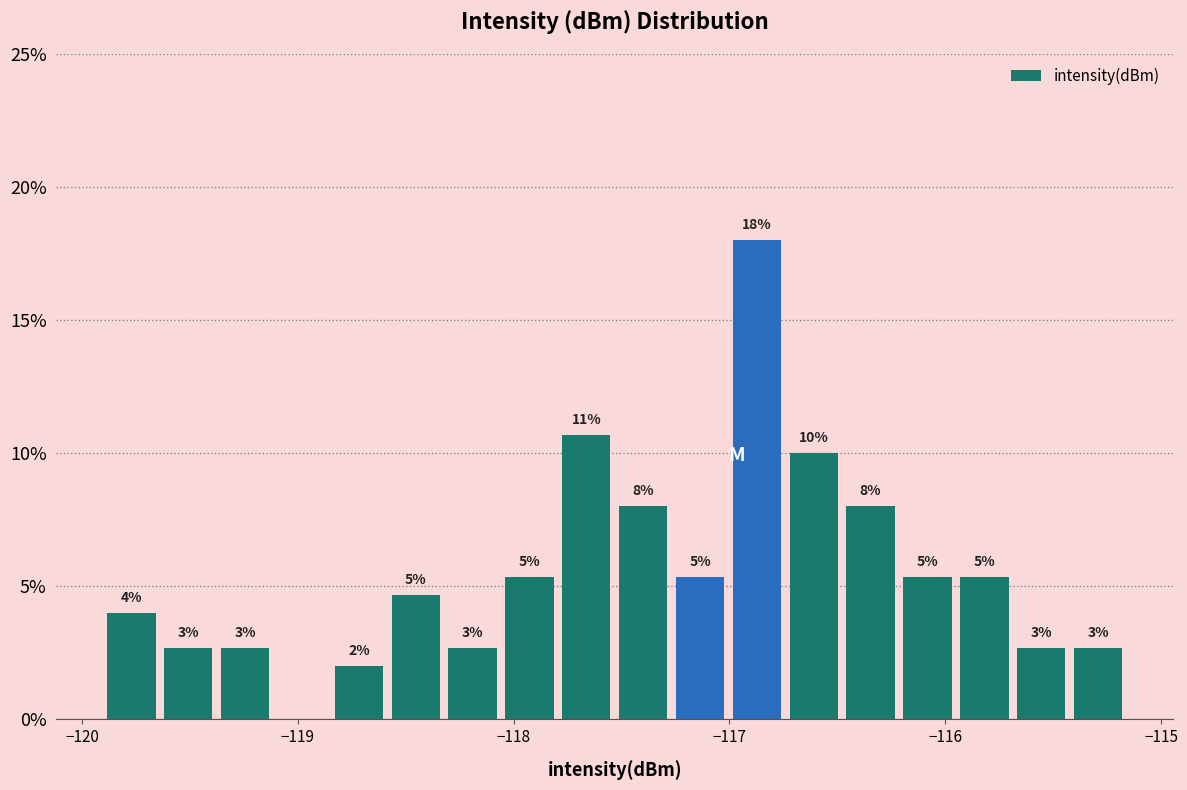

Read against the x-axis, roughly where is the centre of the tallest bar?

-116.9